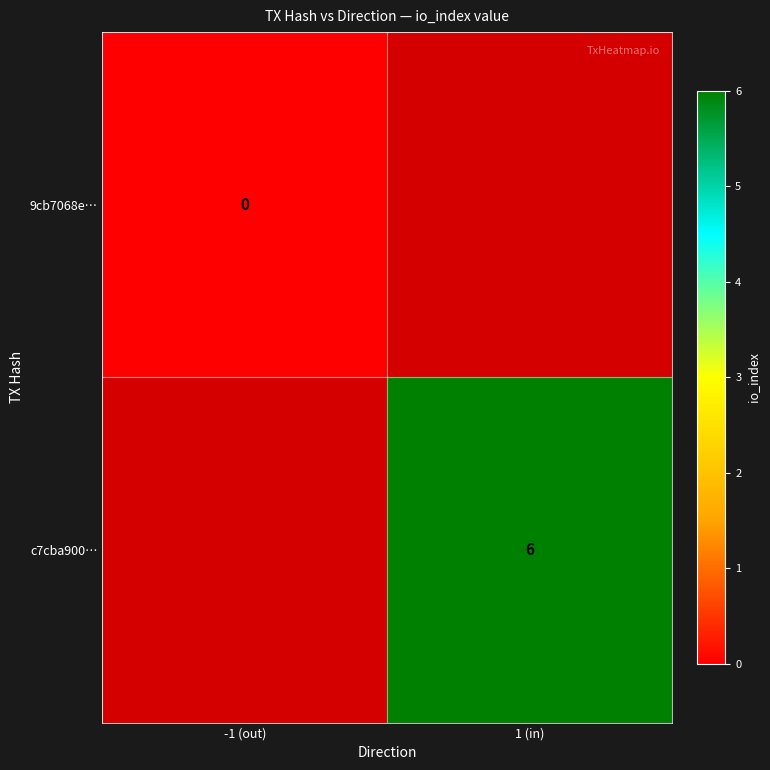

True or false: c7cba900… has a value of 6.0 at 1 (in).

True